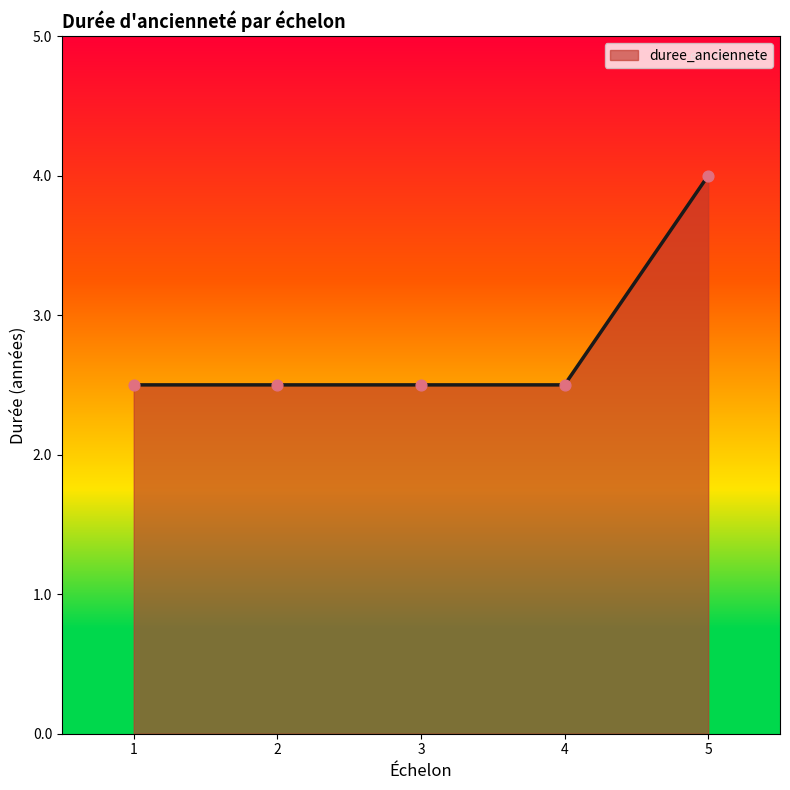

Approximately how many times larger is the value at 4 compared to 2?

1.0